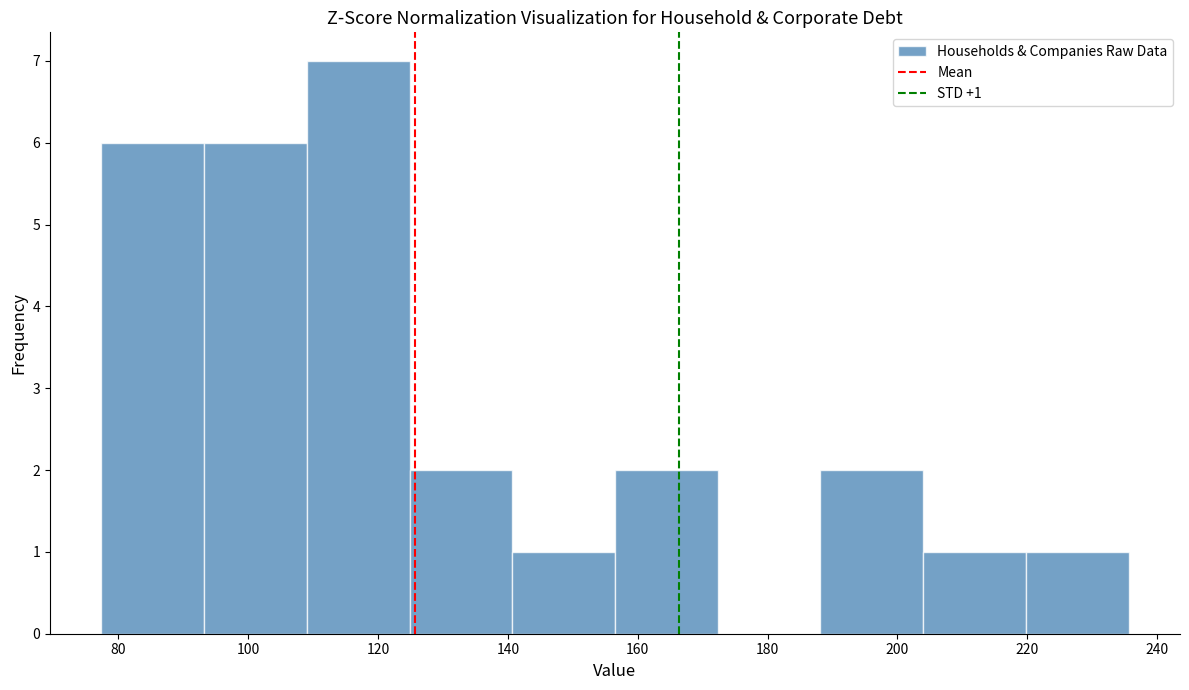

Over which range of the x-axis is the bar tallest?

110 to 124